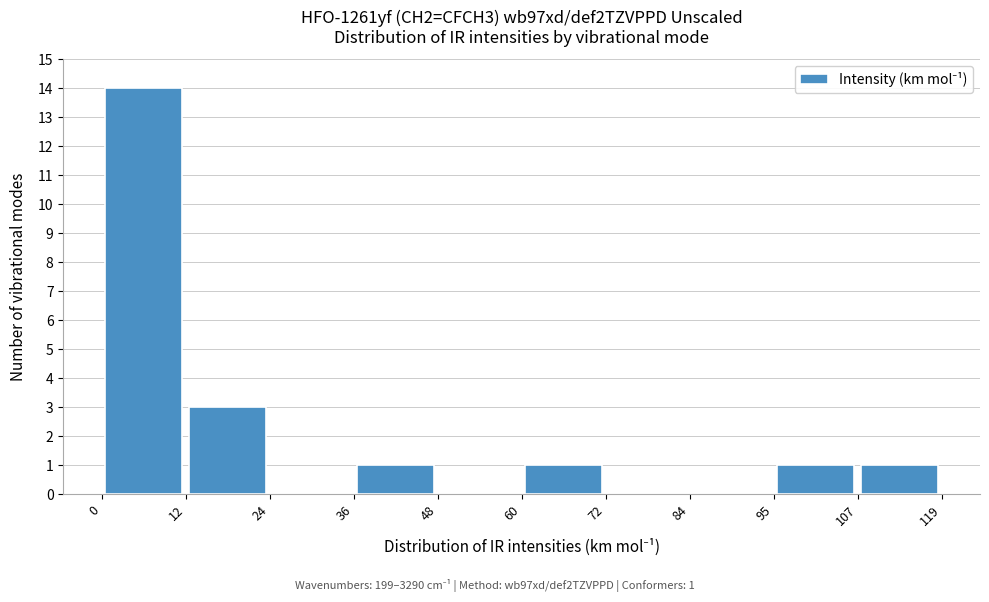

Over which range of the x-axis is the bar tallest?

0 to 12